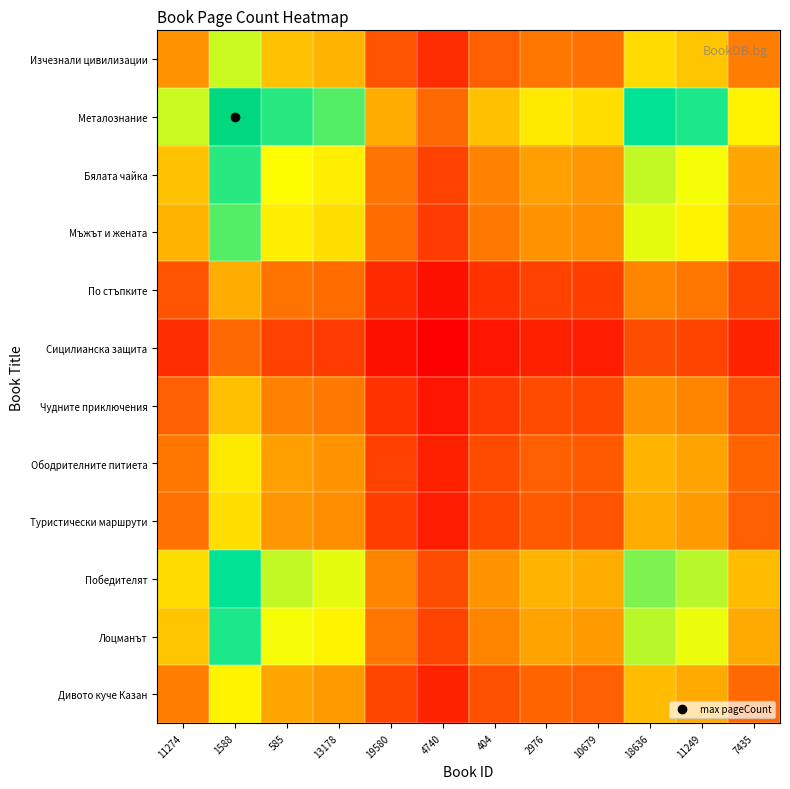

Reading left to right, list all the values displayed in this chart.

Изчезнали цивилизации: 11274=216.0	1588=371.2	585=271.0	13178=256.2	19580=144.0	4740=97.5	404=156.2	2976=183.6	10679=176.4	18636=299.8	11249=275.7	7435=190.5
Металознание: 11274=371.2	1588=638.0	585=465.7	13178=440.4	19580=247.5	4740=167.5	404=268.5	2976=315.5	10679=303.1	18636=515.2	11249=473.9	7435=327.4
Бялата чайка: 11274=271.0	1588=465.7	585=340.0	13178=321.5	19580=180.7	4740=122.3	404=196.0	2976=230.3	10679=221.3	18636=376.1	11249=345.9	7435=239.0
Мъжът и жената: 11274=256.2	1588=440.4	585=321.5	13178=304.0	19580=170.8	4740=115.7	404=185.3	2976=217.8	10679=209.2	18636=355.6	11249=327.1	7435=226.0
По стъпките: 11274=144.0	1588=247.5	585=180.7	13178=170.8	19580=96.0	4740=65.0	404=104.2	2976=122.4	10679=117.6	18636=199.8	11249=183.8	7435=127.0
Сицилианска защита: 11274=97.5	1588=167.5	585=122.3	13178=115.7	19580=65.0	4740=44.0	404=70.5	2976=82.8	10679=79.6	18636=135.3	11249=124.5	7435=86.0
Чудните приключения: 11274=156.2	1588=268.5	585=196.0	13178=185.3	19580=104.2	4740=70.5	404=113.0	2976=132.8	10679=127.6	18636=216.8	11249=199.4	7435=137.8
Ободрителните питиета: 11274=183.6	1588=315.5	585=230.3	13178=217.8	19580=122.4	4740=82.8	404=132.8	2976=156.0	10679=149.9	18636=254.7	11249=234.3	7435=161.9
Туристически маршрути: 11274=176.4	1588=303.1	585=221.3	13178=209.2	19580=117.6	4740=79.6	404=127.6	2976=149.9	10679=144.0	18636=244.8	11249=225.1	7435=155.5
Победителят: 11274=299.8	1588=515.2	585=376.1	13178=355.6	19580=199.8	4740=135.3	404=216.8	2976=254.7	10679=244.8	18636=416.0	11249=382.7	7435=264.4
Лоцманът: 11274=275.7	1588=473.9	585=345.9	13178=327.1	19580=183.8	4740=124.5	404=199.4	2976=234.3	10679=225.1	18636=382.7	11249=352.0	7435=243.2
Дивото куче Казан: 11274=190.5	1588=327.4	585=239.0	13178=226.0	19580=127.0	4740=86.0	404=137.8	2976=161.9	10679=155.5	18636=264.4	11249=243.2	7435=168.0